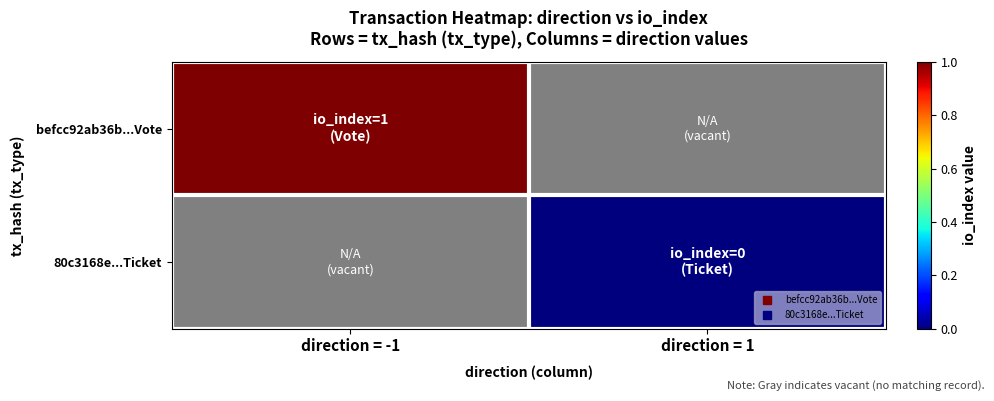

Is it true that befcc92ab36b...Vote equals 1.0 at direction = -1?

True